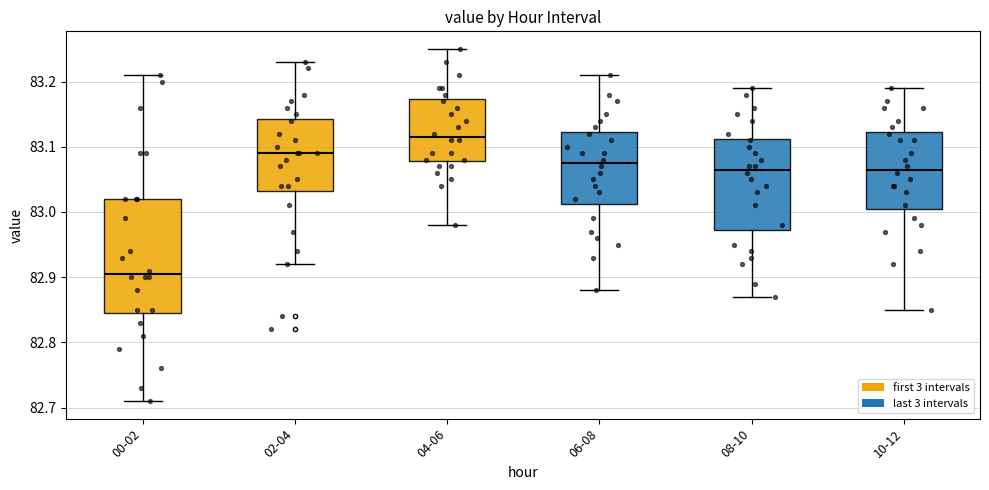

Reading left to right, transcribe this box plot: for each box, give where its median line is, the range the box spans, and where its two whiskers end, as read against the y-axis. The values are not printed on the chart, so give them approximately, as read against the axis.

00-02: median 82.91, box 82.85 to 83.02, whiskers 82.71 to 83.21
02-04: median 83.09, box 83.03 to 83.14, whiskers 82.92 to 83.23
04-06: median 83.12, box 83.08 to 83.17, whiskers 82.98 to 83.25
06-08: median 83.08, box 83.01 to 83.12, whiskers 82.88 to 83.21
08-10: median 83.07, box 82.97 to 83.11, whiskers 82.87 to 83.19
10-12: median 83.07, box 83.01 to 83.12, whiskers 82.85 to 83.19